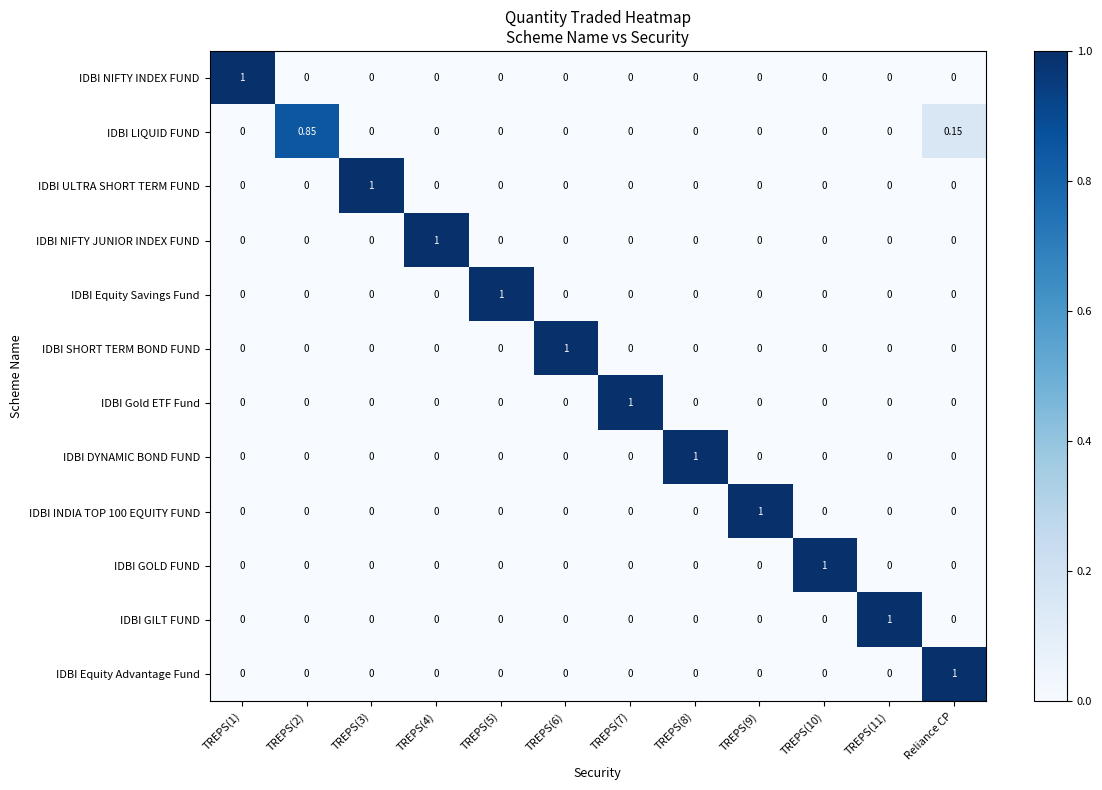

What is the total value across all series at TREPS(4)?

1.0